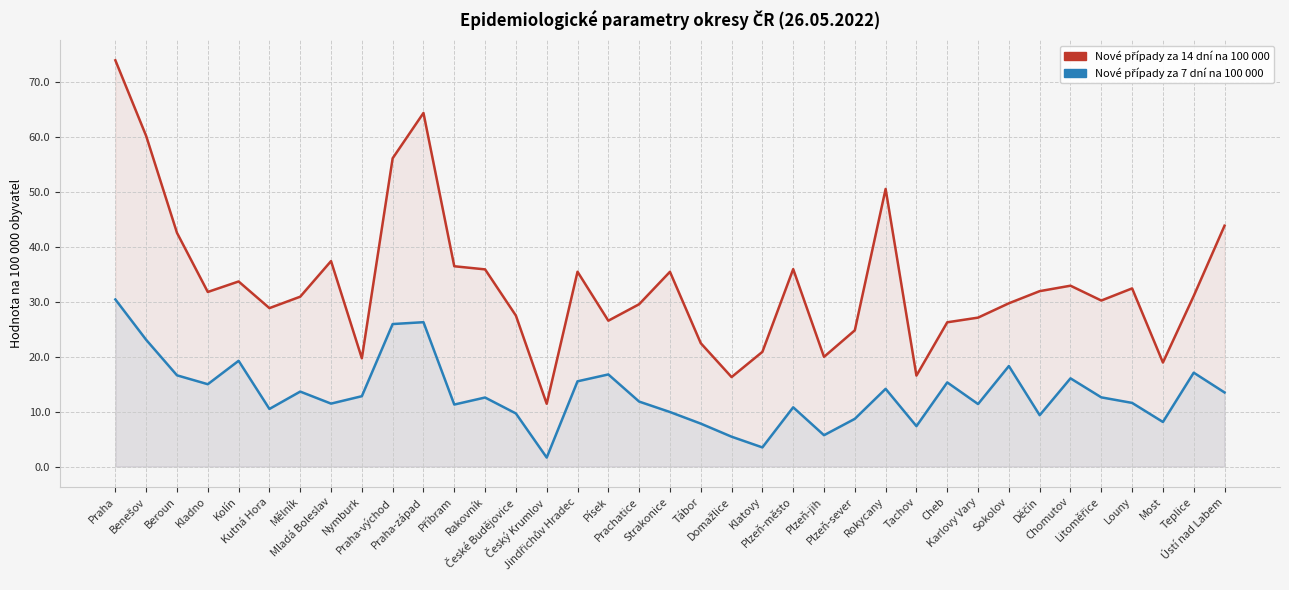

At which label is Nové případy za 7 dní na 100 000 closest to 16?

Chomutov